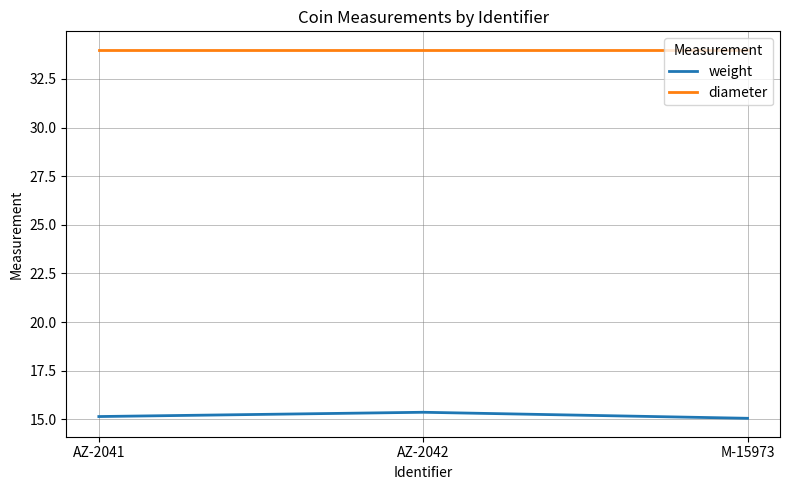

True or false: weight has a value of 4.3 at AZ-2042.

False